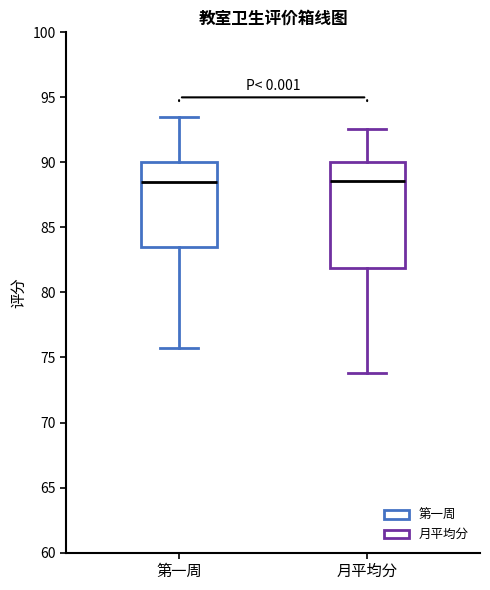

Comparing the boxes themselves (not the whiskers), which one is the tallest?

月平均分